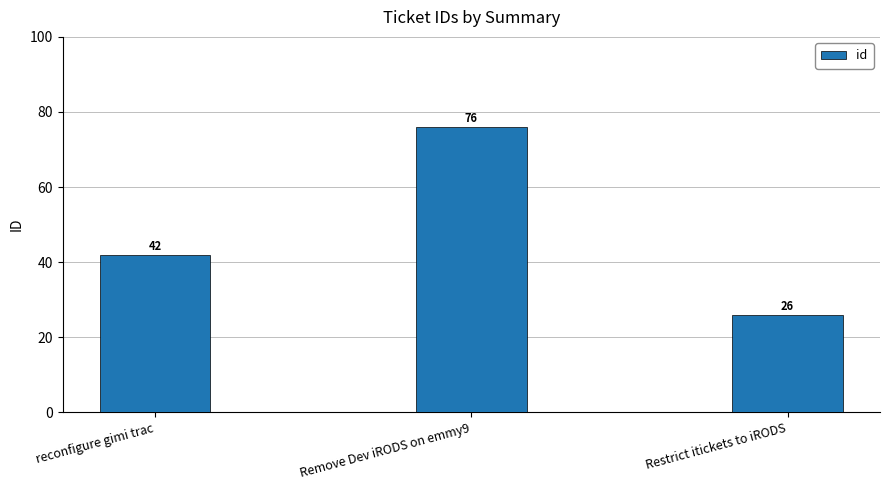

Is it true that the value at Remove Dev iRODS on emmy9 is 76?

True